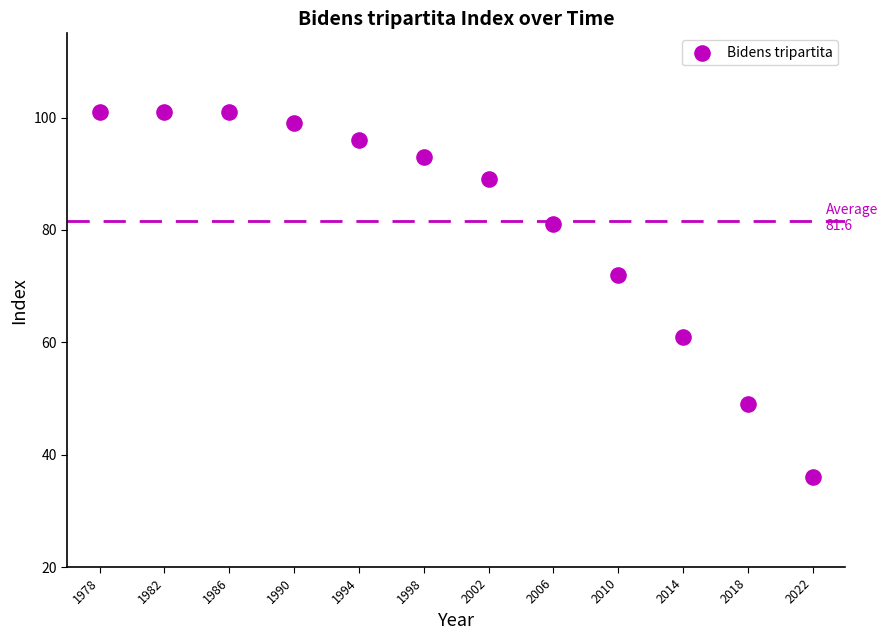

What is the average Y value?

82